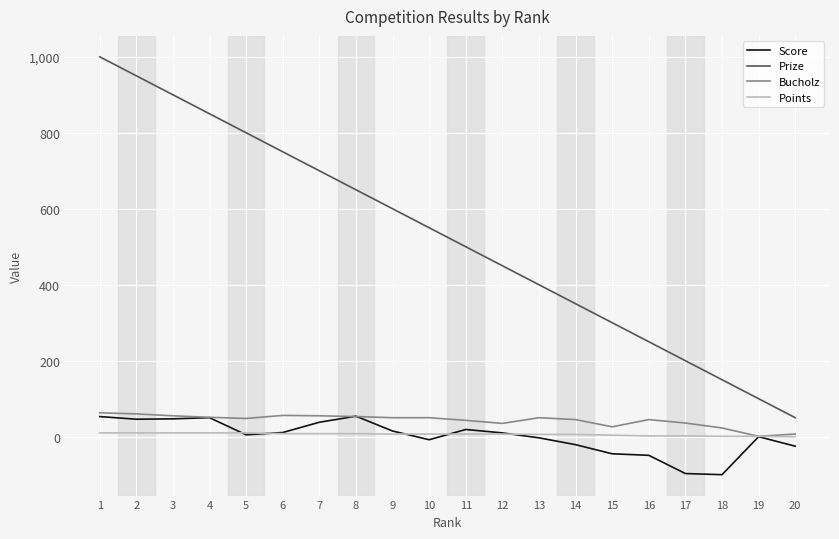

Which series changed the most between 7 and 17?

Prize